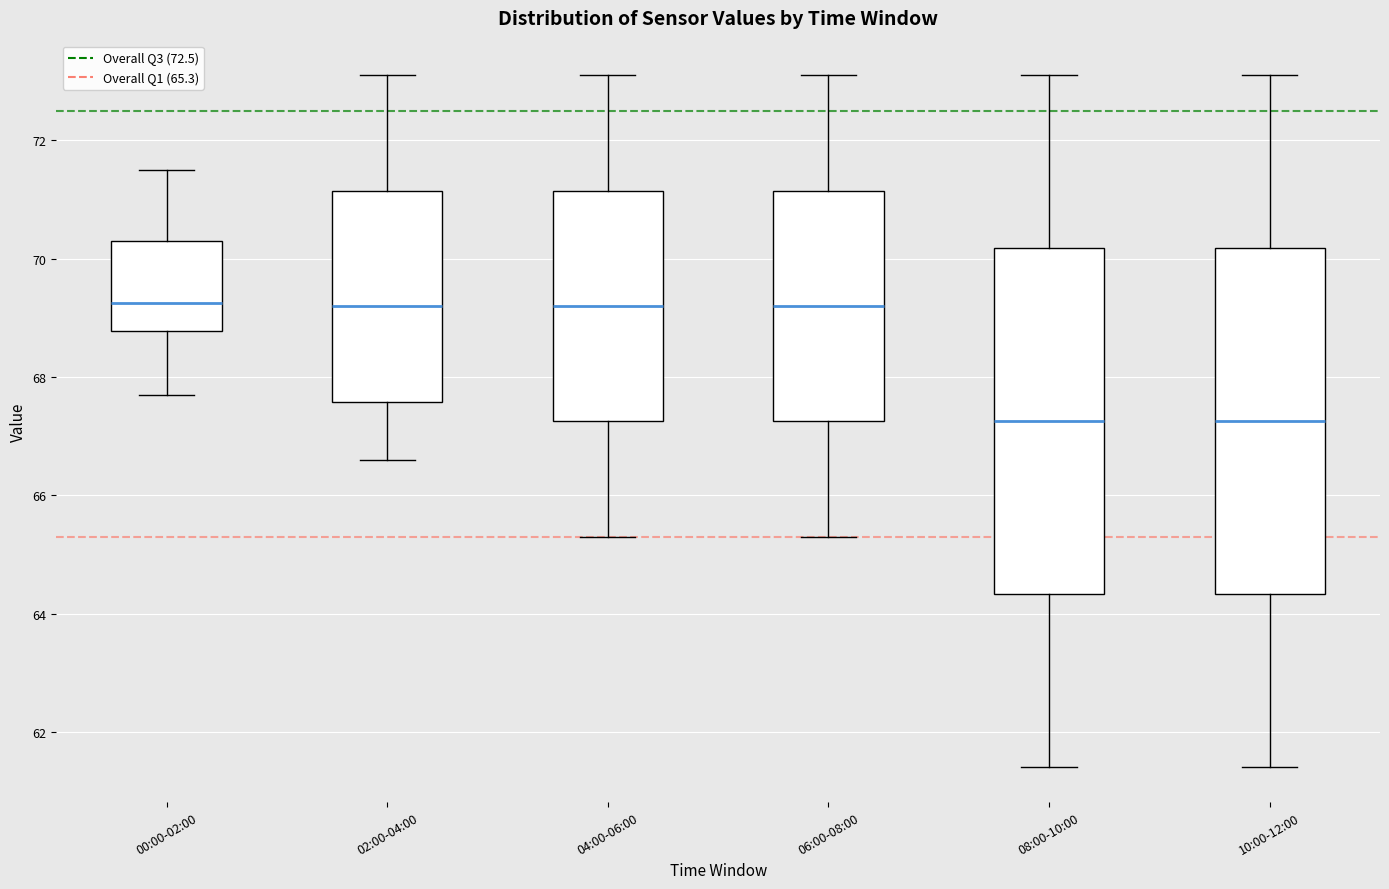

Reading left to right, transcribe this box plot: for each box, give where its median line is, the range the box spans, and where its two whiskers end, as read against the y-axis. The values are not printed on the chart, so give them approximately, as read against the axis.

00:00-02:00: median 69.2, box 68.8 to 70.4, whiskers 67.8 to 71.6
02:00-04:00: median 69.2, box 67.6 to 71.2, whiskers 66.6 to 73.2
04:00-06:00: median 69.2, box 67.2 to 71.2, whiskers 65.4 to 73.2
06:00-08:00: median 69.2, box 67.2 to 71.2, whiskers 65.4 to 73.2
08:00-10:00: median 67.2, box 64.4 to 70.2, whiskers 61.4 to 73.2
10:00-12:00: median 67.2, box 64.4 to 70.2, whiskers 61.4 to 73.2